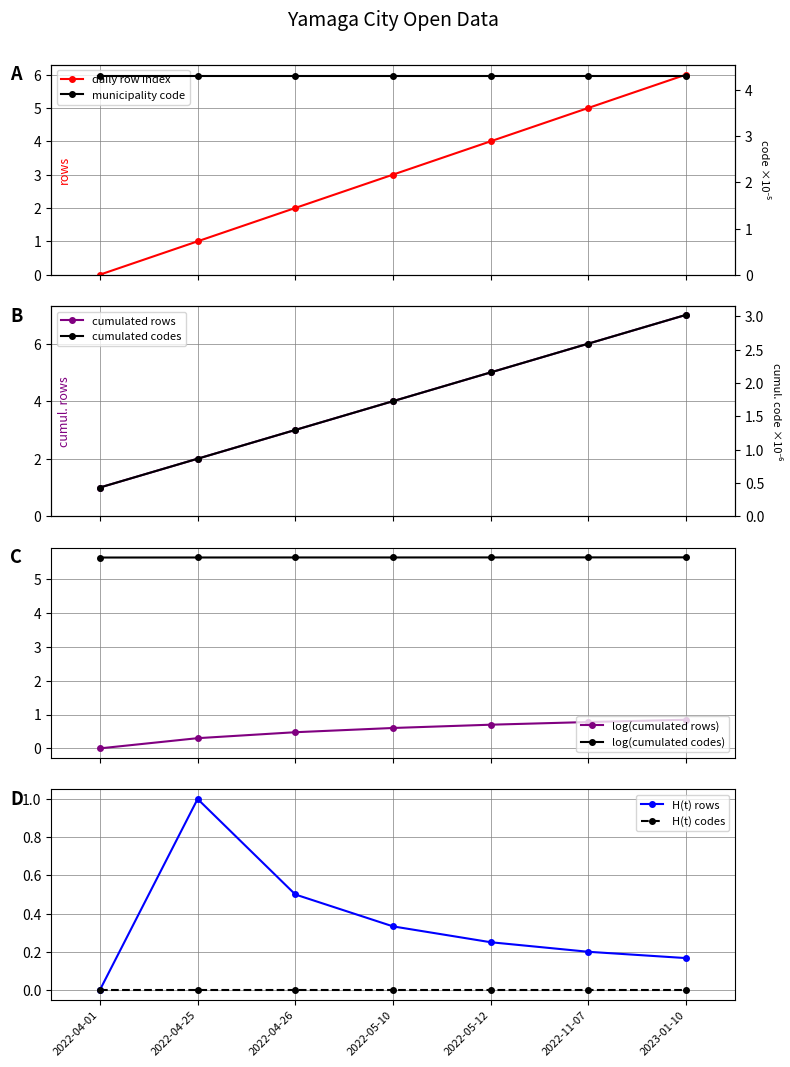

How many values are below 3?

3